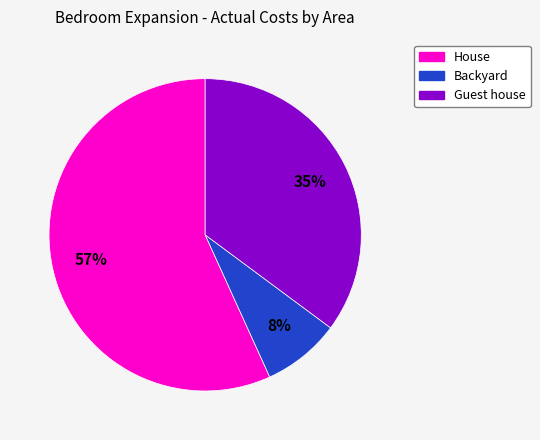

Is House the majority of the pie?

Yes